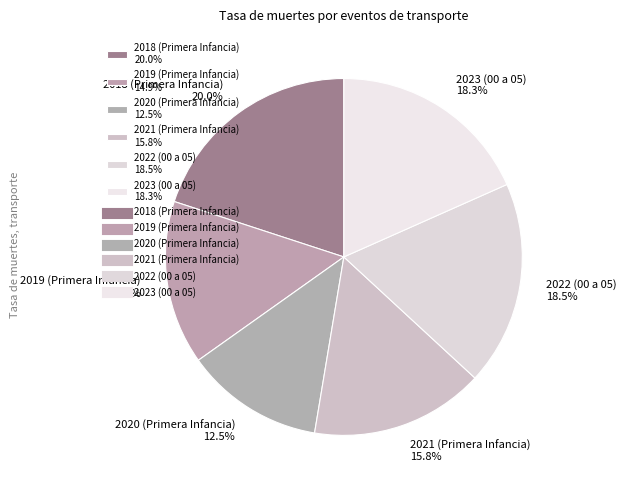

Does 2021 (Primera Infancia) 15.8% represent more than half of the total?

No